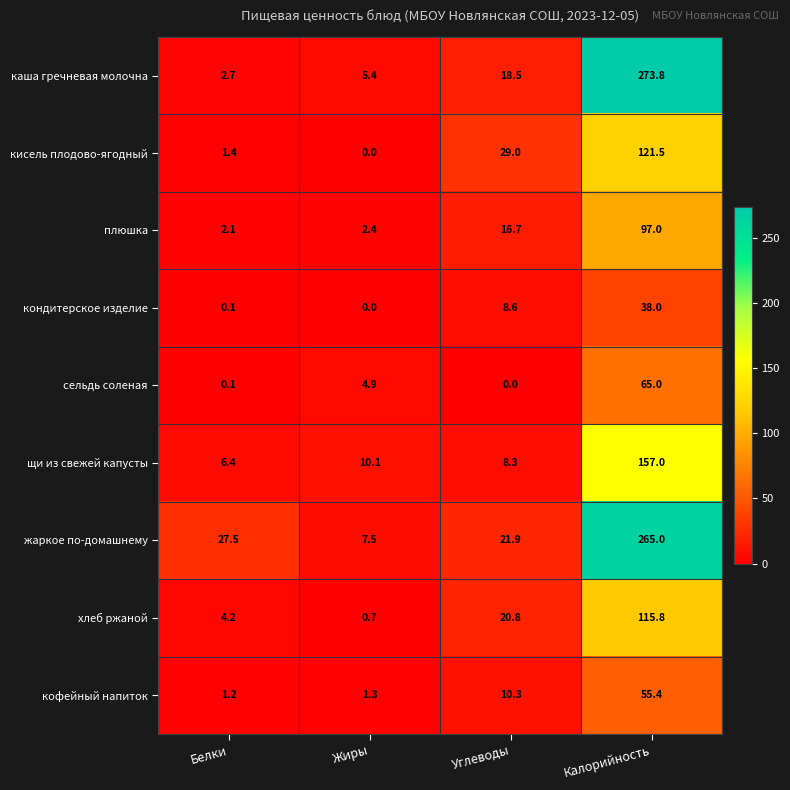

The value of кондитерское изделие at Углеводы is 11.2. True or false?

False